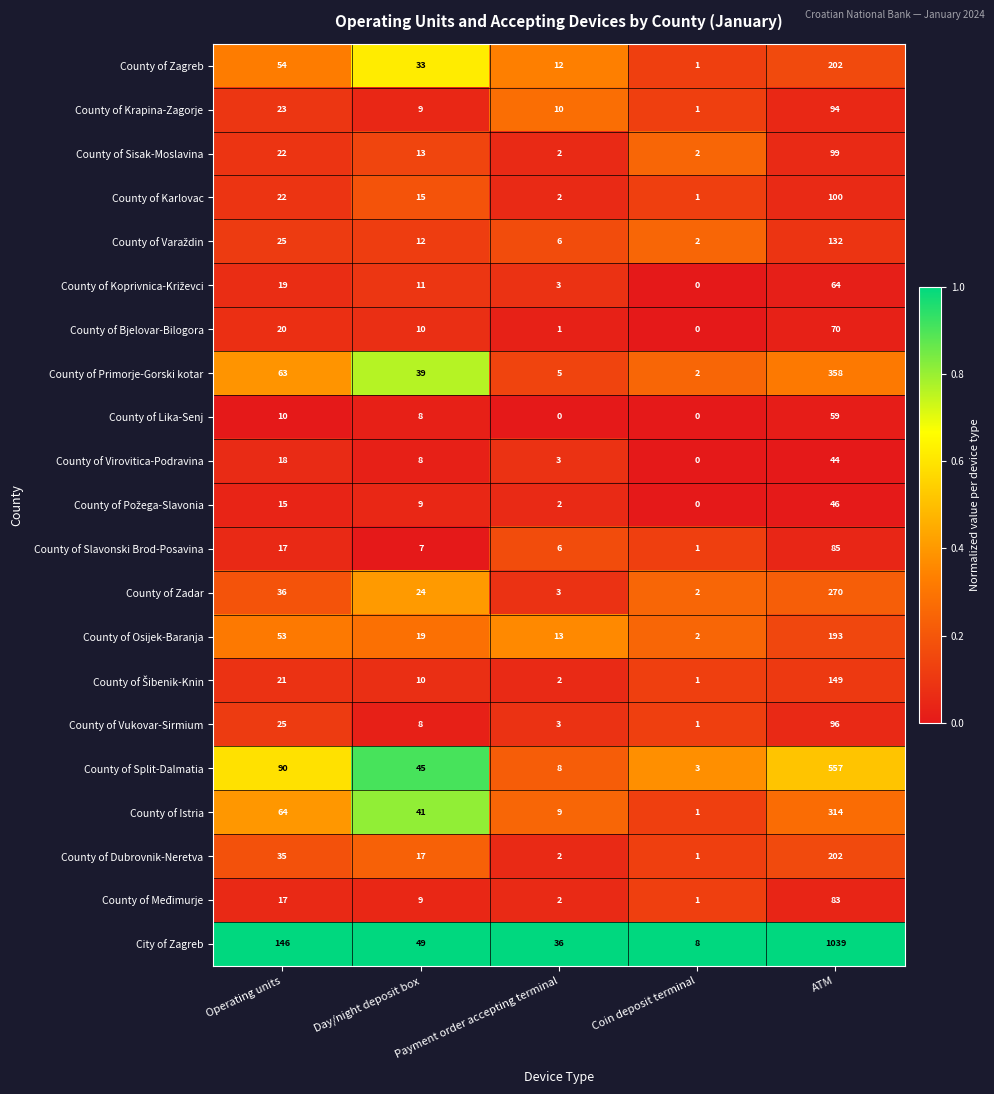

At how many categories does at least one series exceed 0?

5